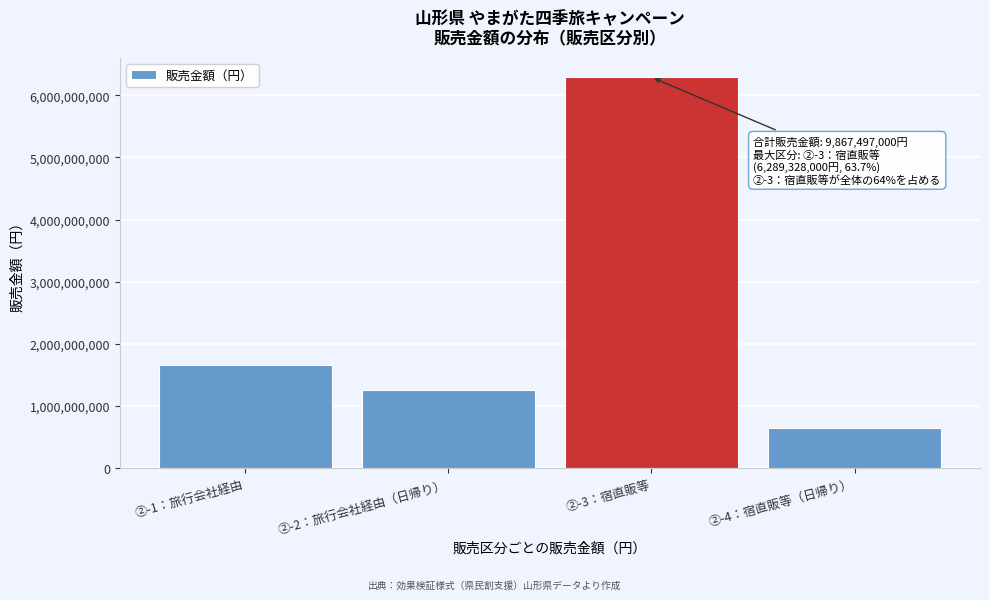

Reading left to right, what are all the values shown in this chart?

1664618000	1263379000	6289328000	650172000